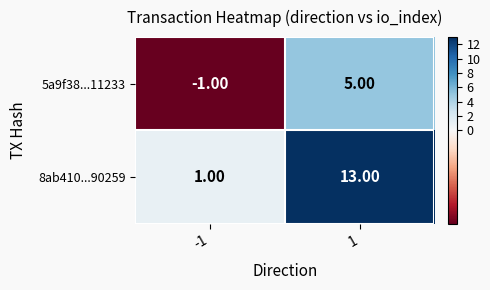

Which series changed the most between -1 and 1?

8ab410...90259